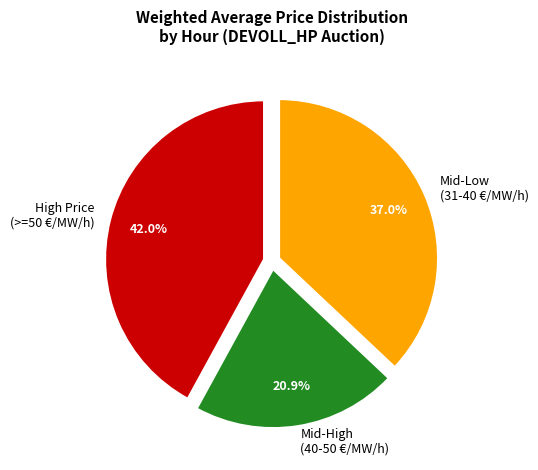

To the nearest percent, what is the difference between the largest and smallest slice percentages?

21%